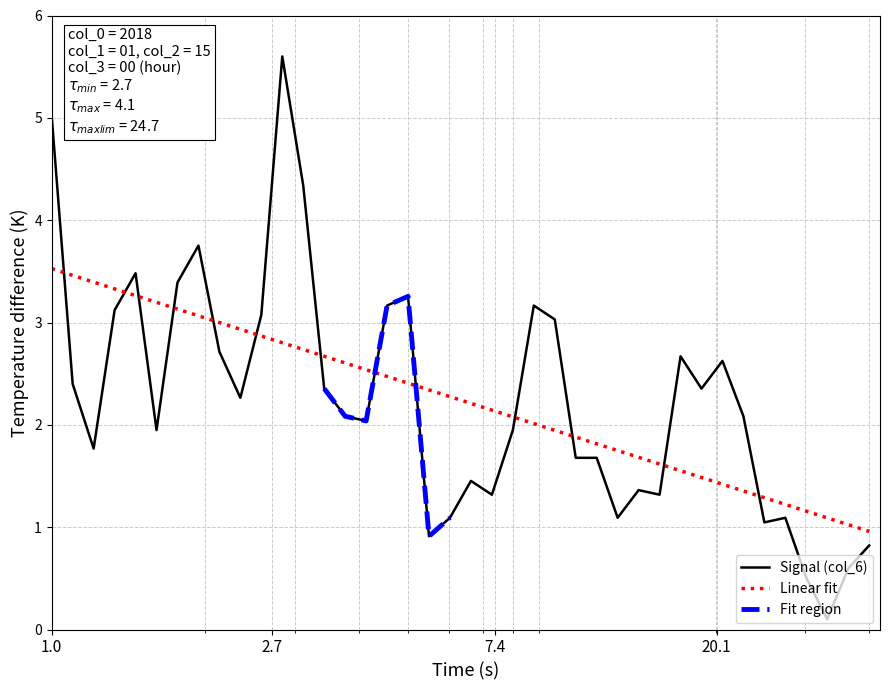

Which series ends up on top after the final intersection of Signal (col_6) and Linear fit?

Linear fit